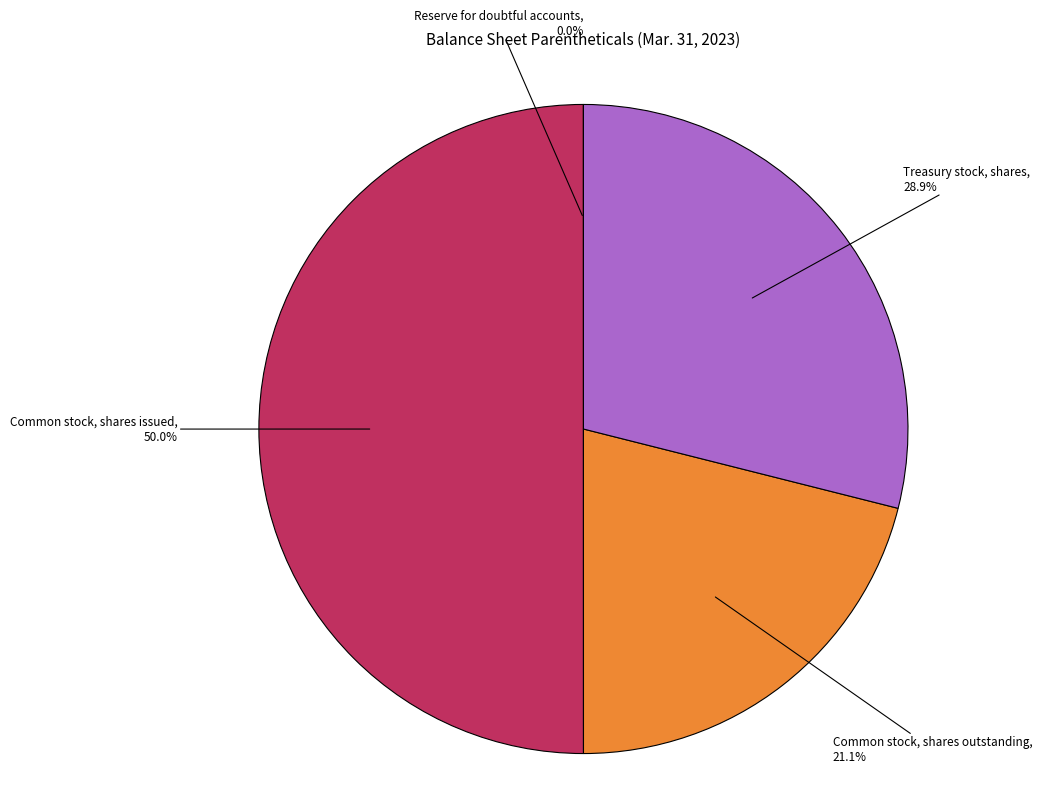

Is there any slice that represents more than half of the pie?

No